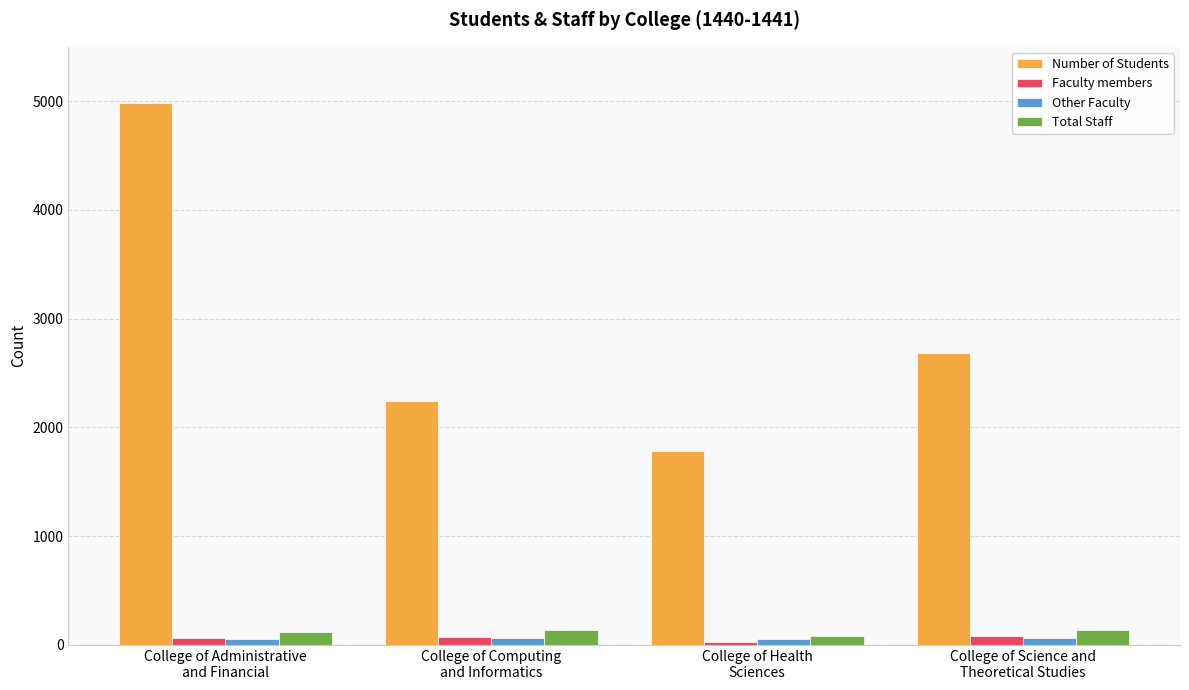

Which series has the largest range (max minus min)?

Number of Students